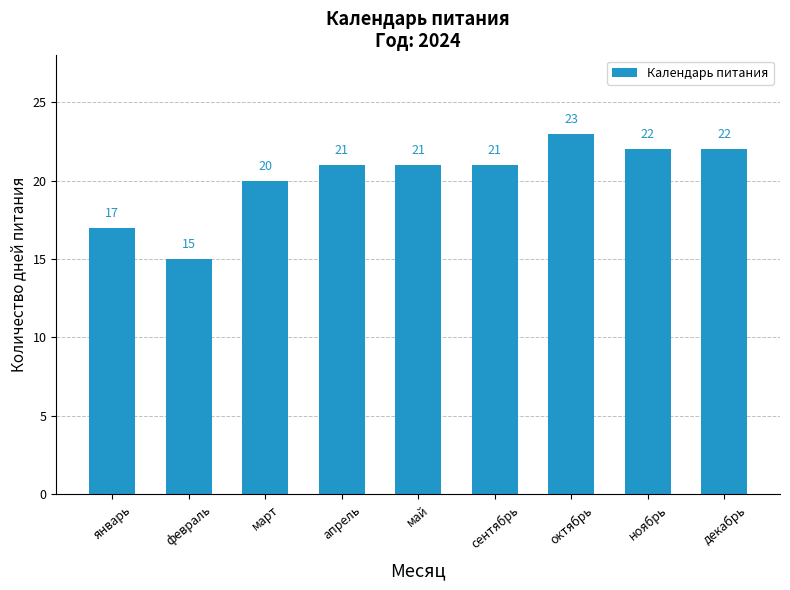

What is the change in value from январь to ноябрь?

+5